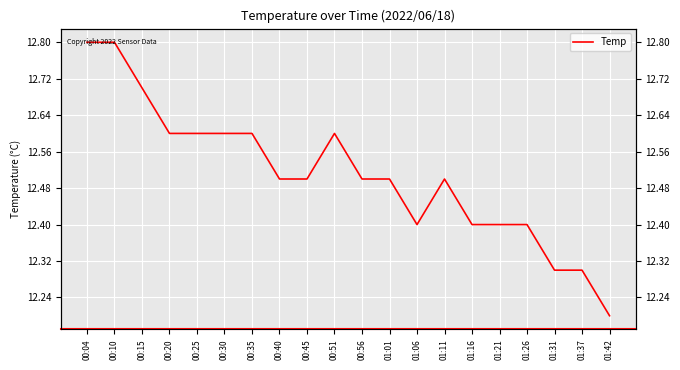

What is the sum of all values?

250.2